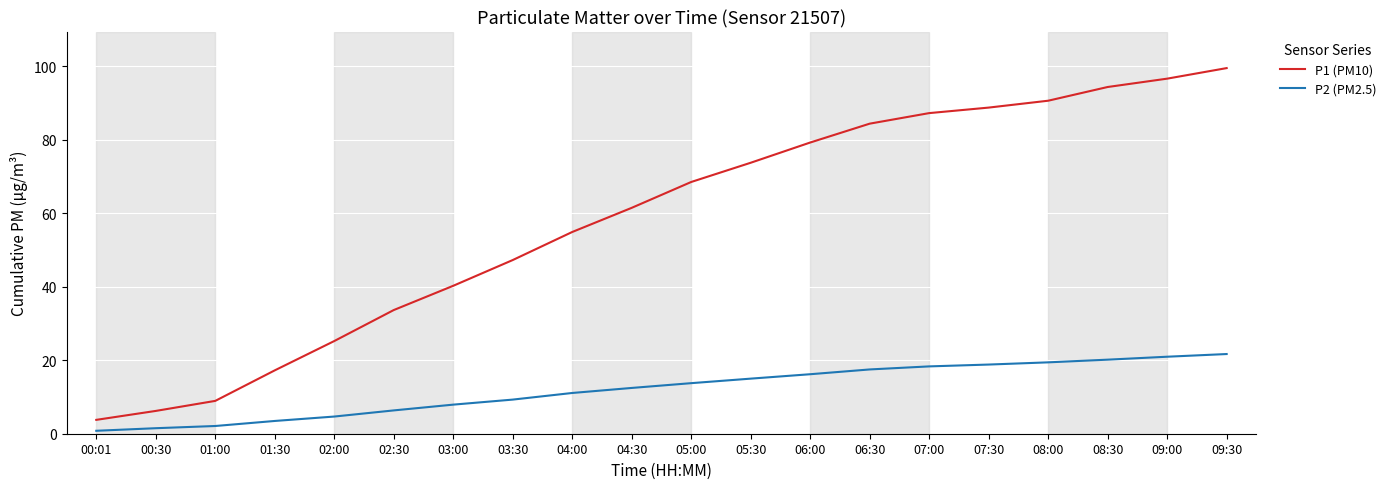

True or false: P2 (PM2.5) and P1 (PM10) cross at least once.

False